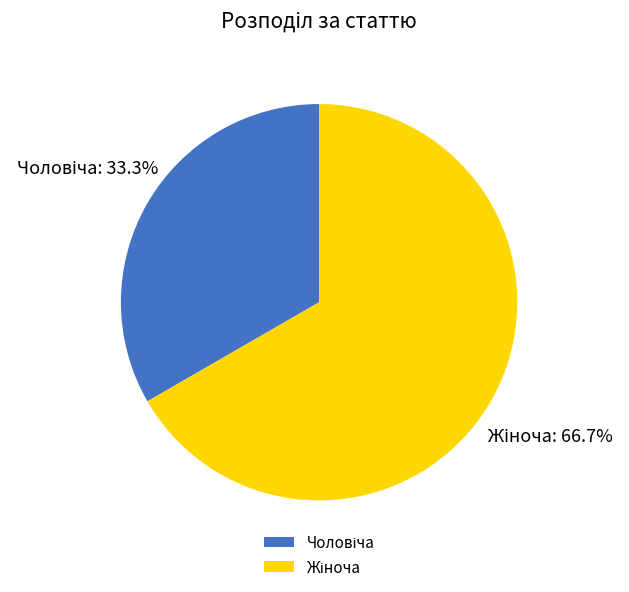

Does any single category account for the majority?

Yes